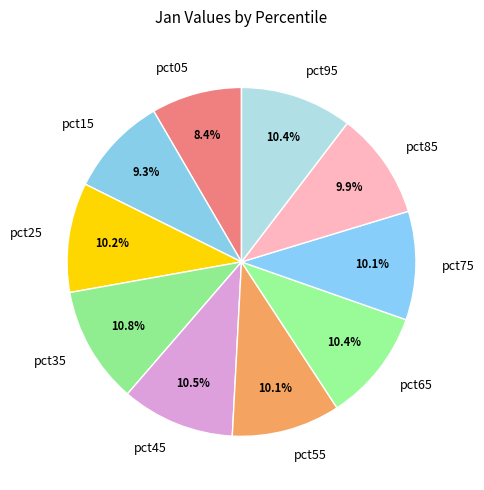

To the nearest percent, what is the combined percentage of pct35 and pct25?

21%